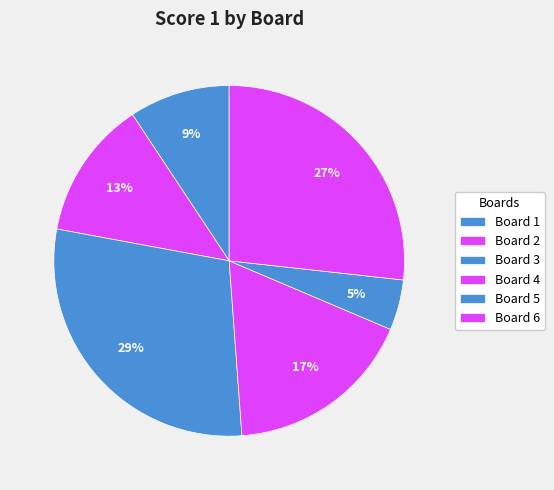

How many segments does this pie chart have?

6